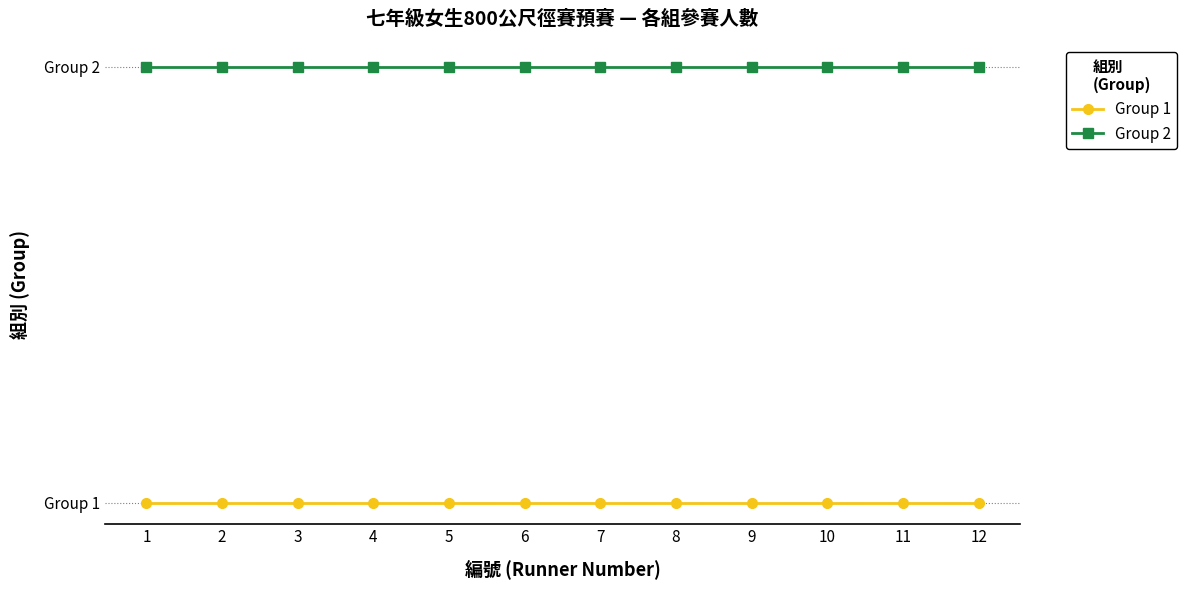

Where is Group 2 nearest to the value 2?

1